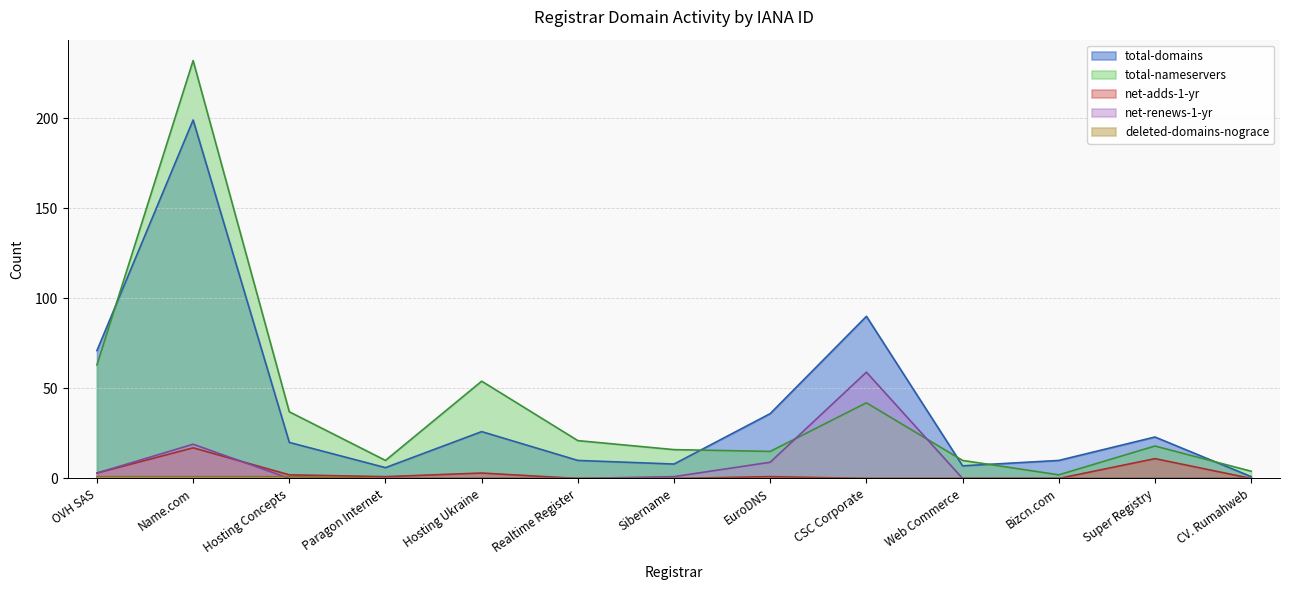

Between EuroDNS and Bizcn.com, which series saw the biggest shift?

total-domains